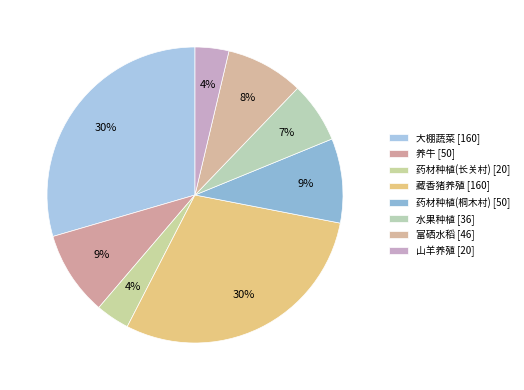

What is the change in value from 养牛 to 富硒水稻?

-4